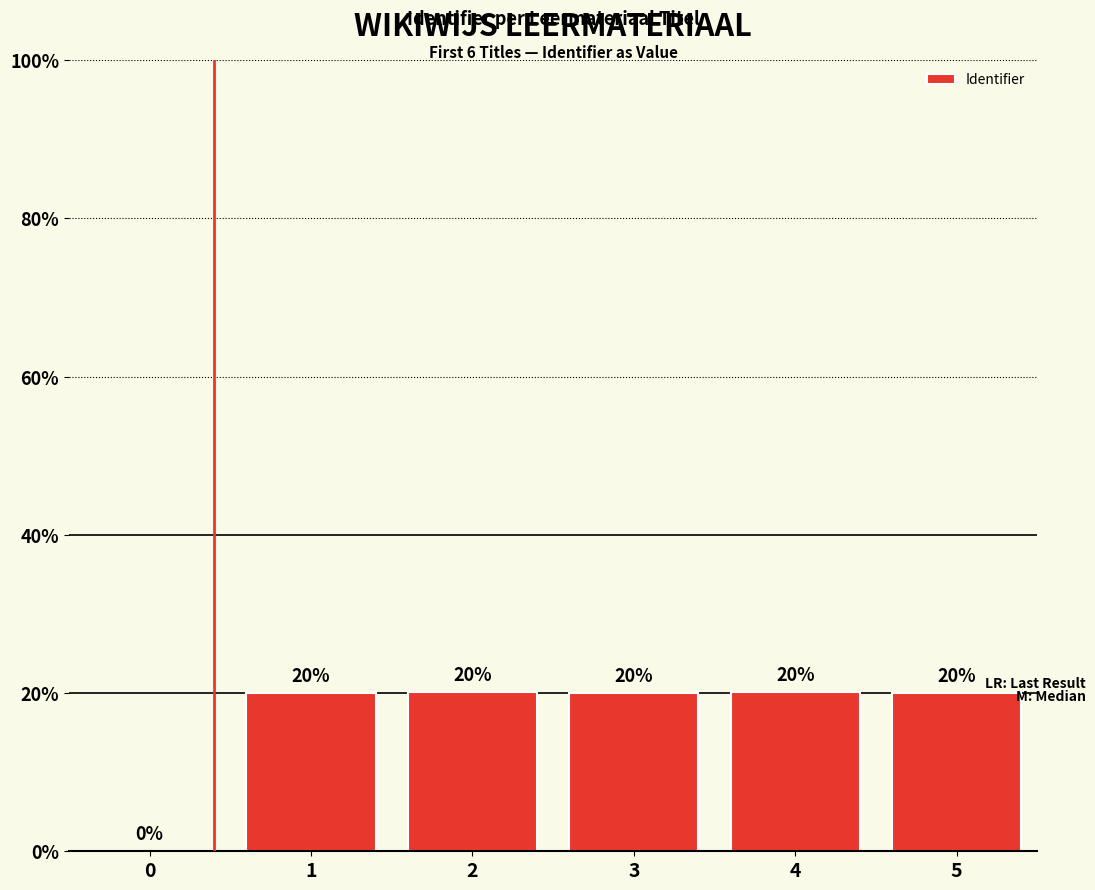

What is the greatest value displayed?

20.1